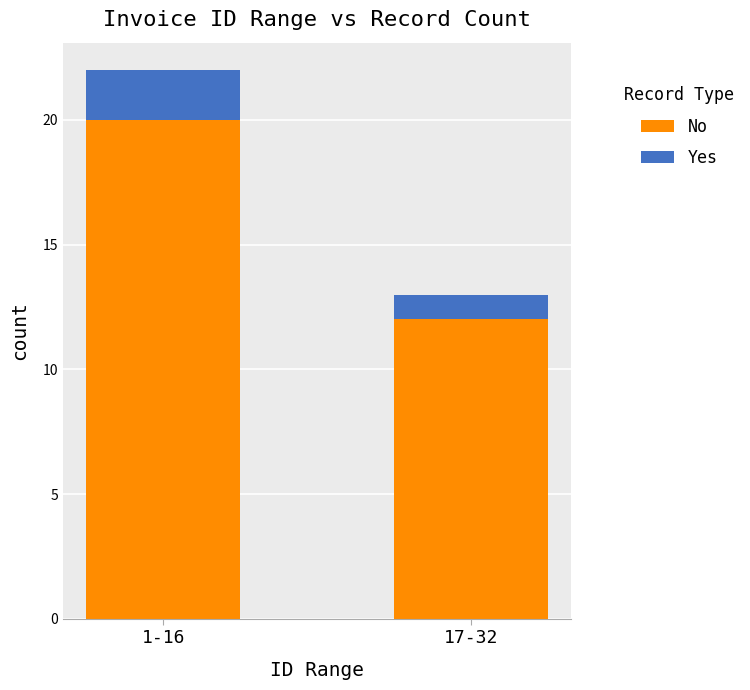

What is the lowest value of the No series?

12